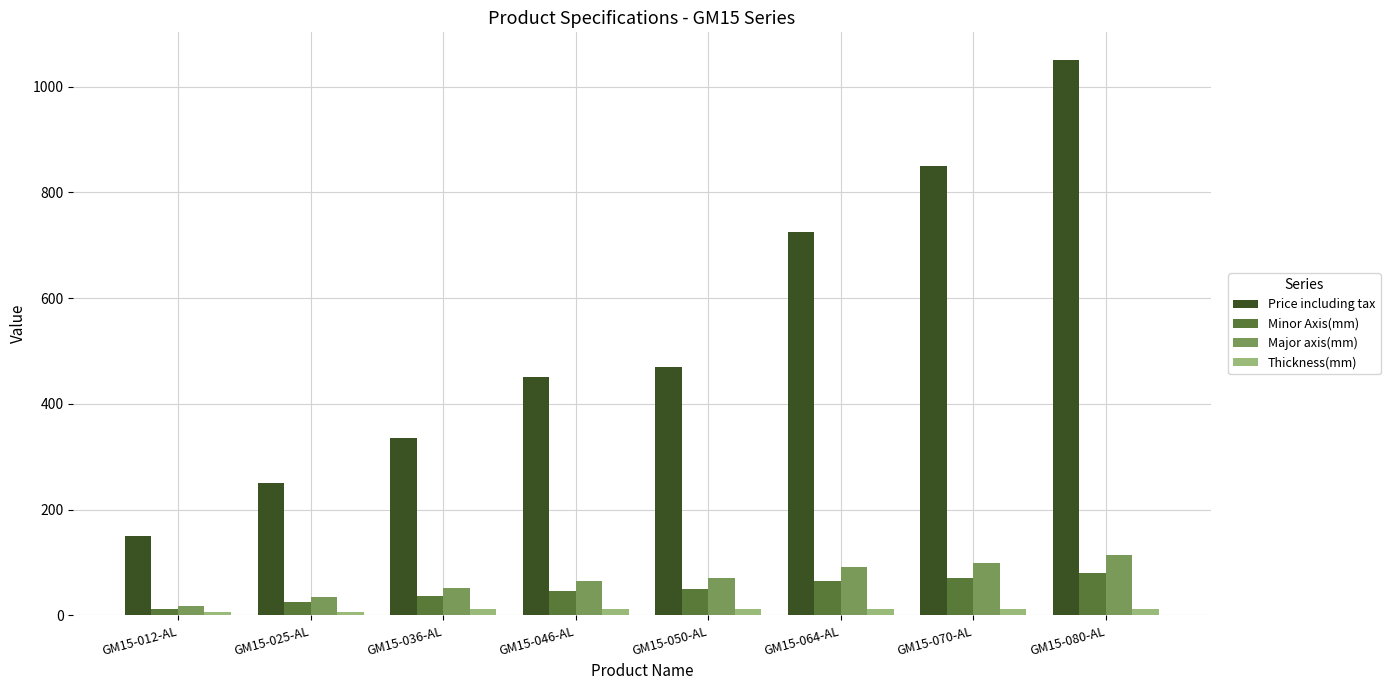

What is the difference between the highest and lowest values at GM15-025-AL?

244.0